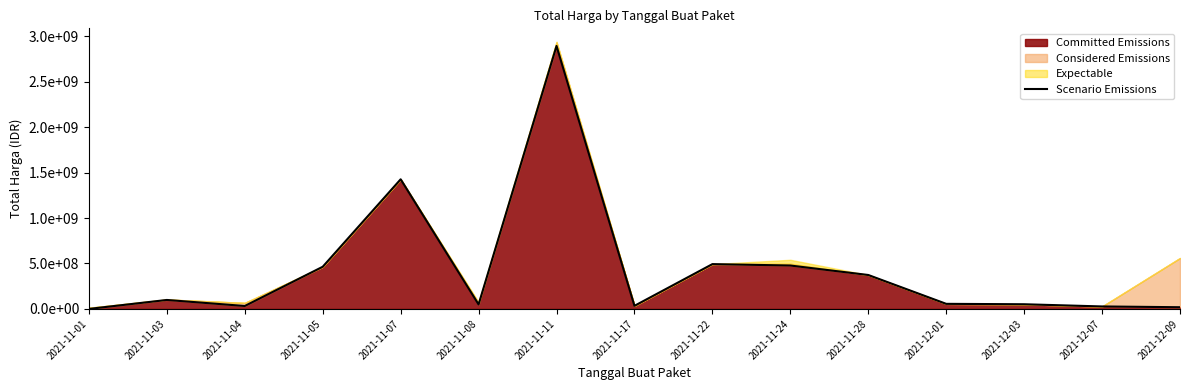

At which category does the chart reach its peak across all series?

2021-11-11